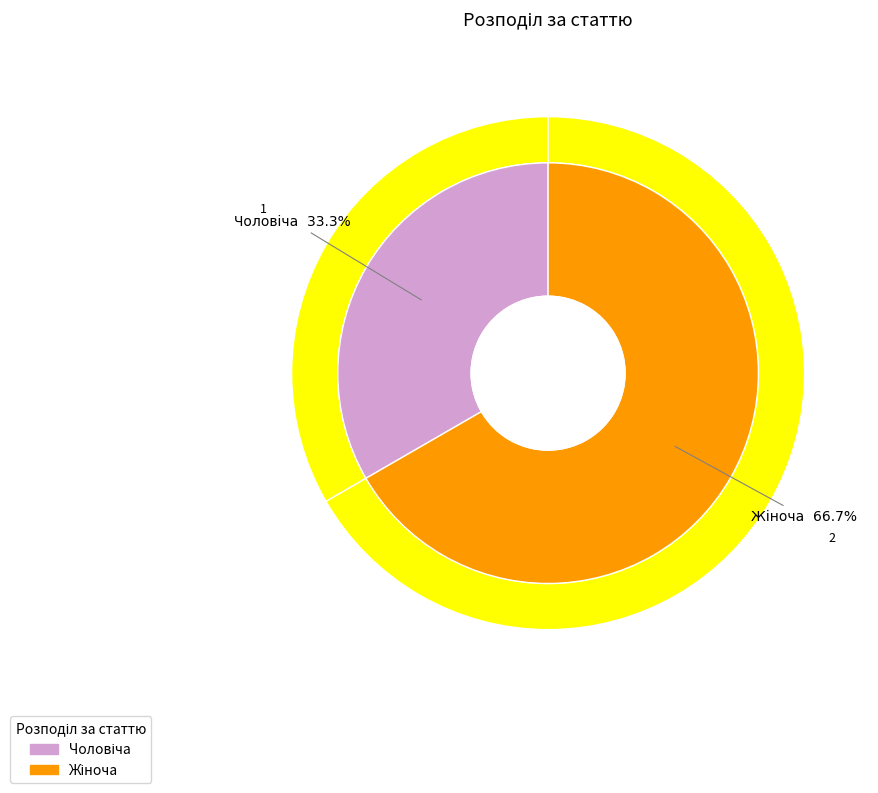

How many segments does this pie chart have?

2